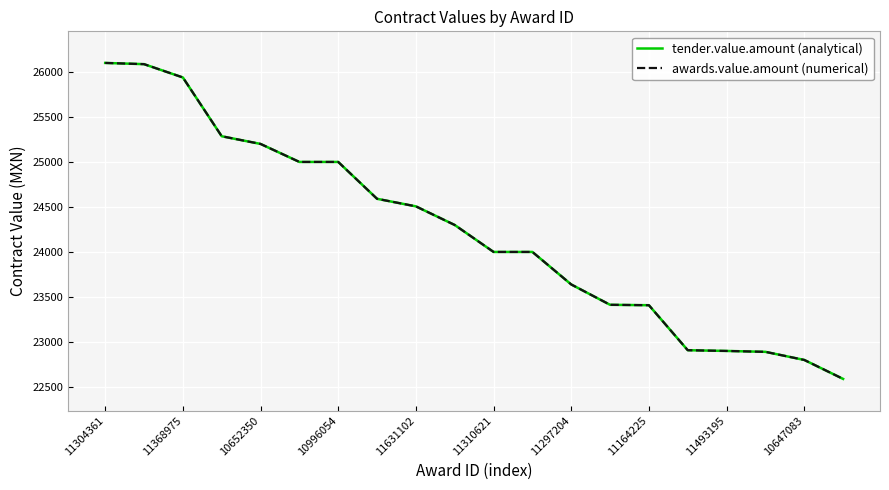

Does the chart display data point markers on the line(s)?

No